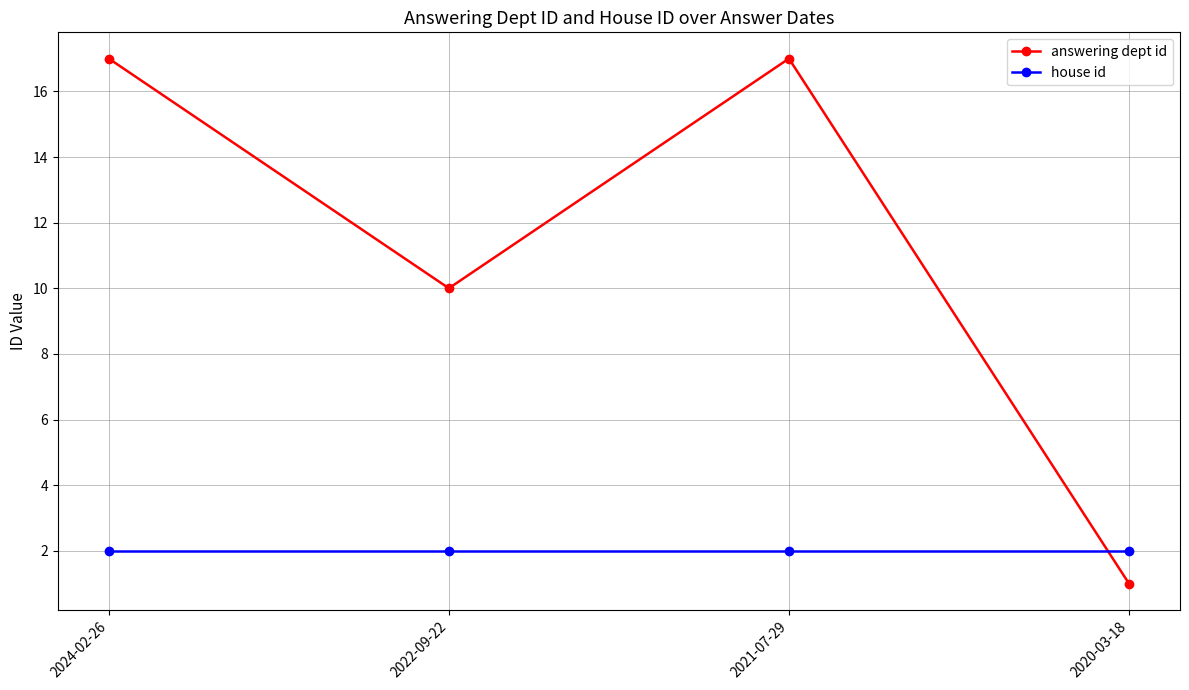

Reading left to right, extract all data points from this chart.

answering dept id: 2024-02-26=17	2022-09-22=10	2021-07-29=17	2020-03-18=1
house id: 2024-02-26=2	2022-09-22=2	2021-07-29=2	2020-03-18=2